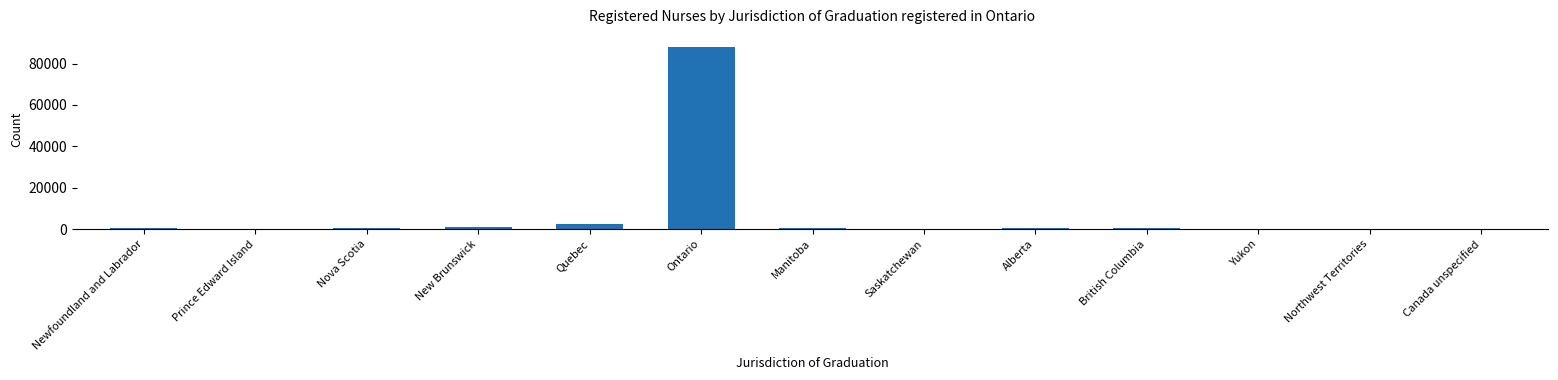

Count the number of categories in the chart.

13